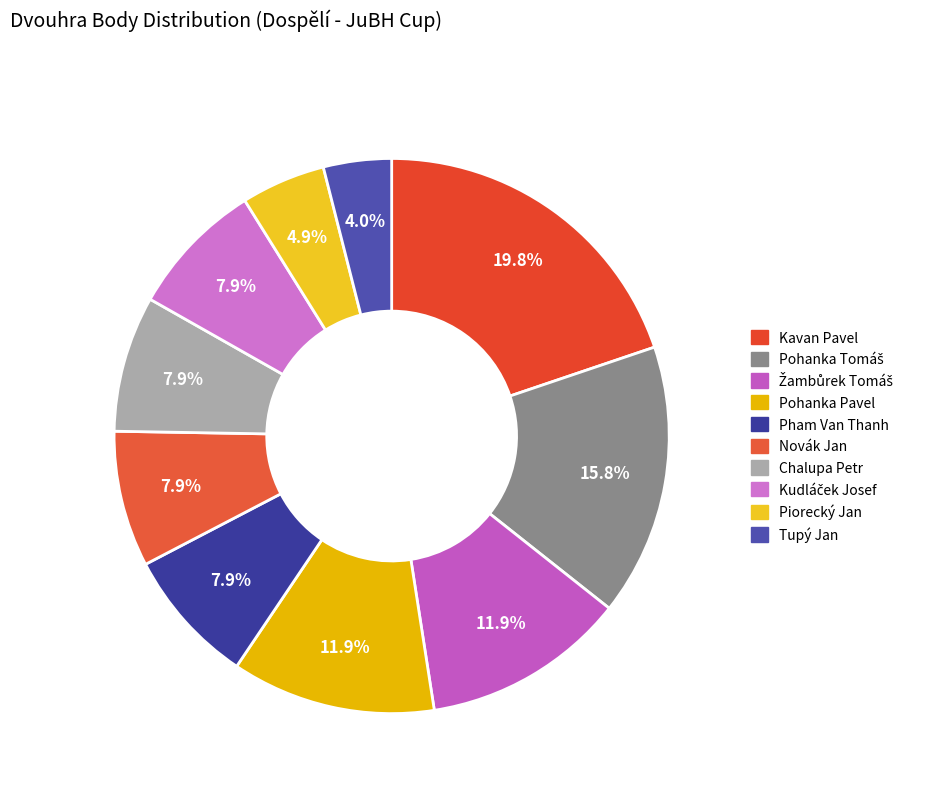

To the nearest percent, what percentage of the pie is Tupý Jan?

4%